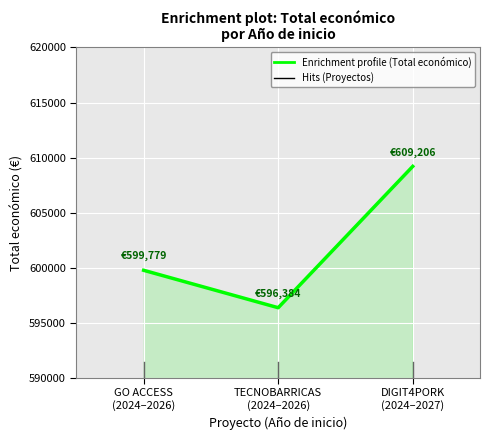

How many lines are shown in the chart?

1